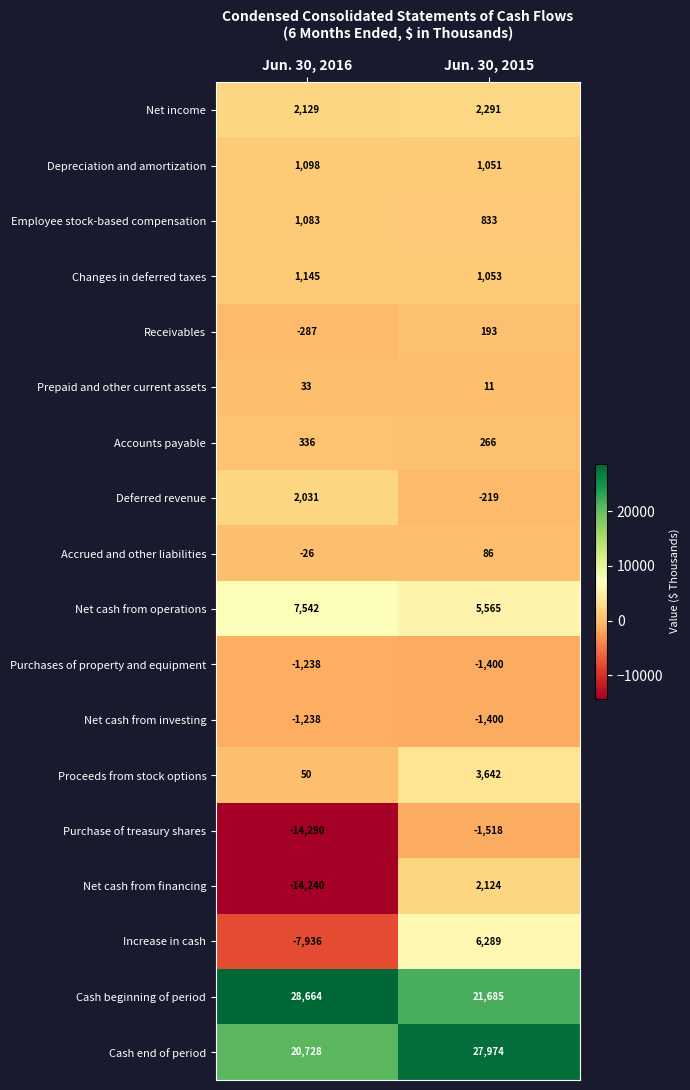

At which category is the sum across all series the highest?

Jun. 30, 2015